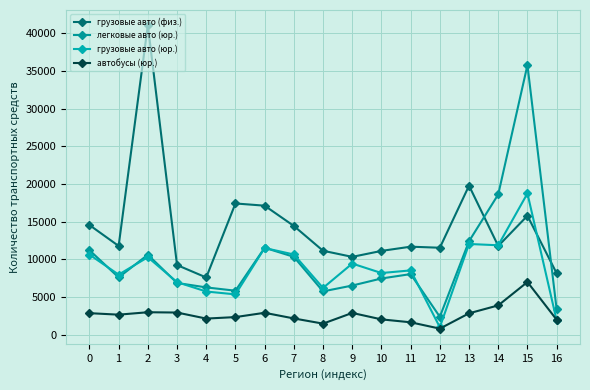

Where is грузовые авто (физ.) nearest to the value 24335?

13